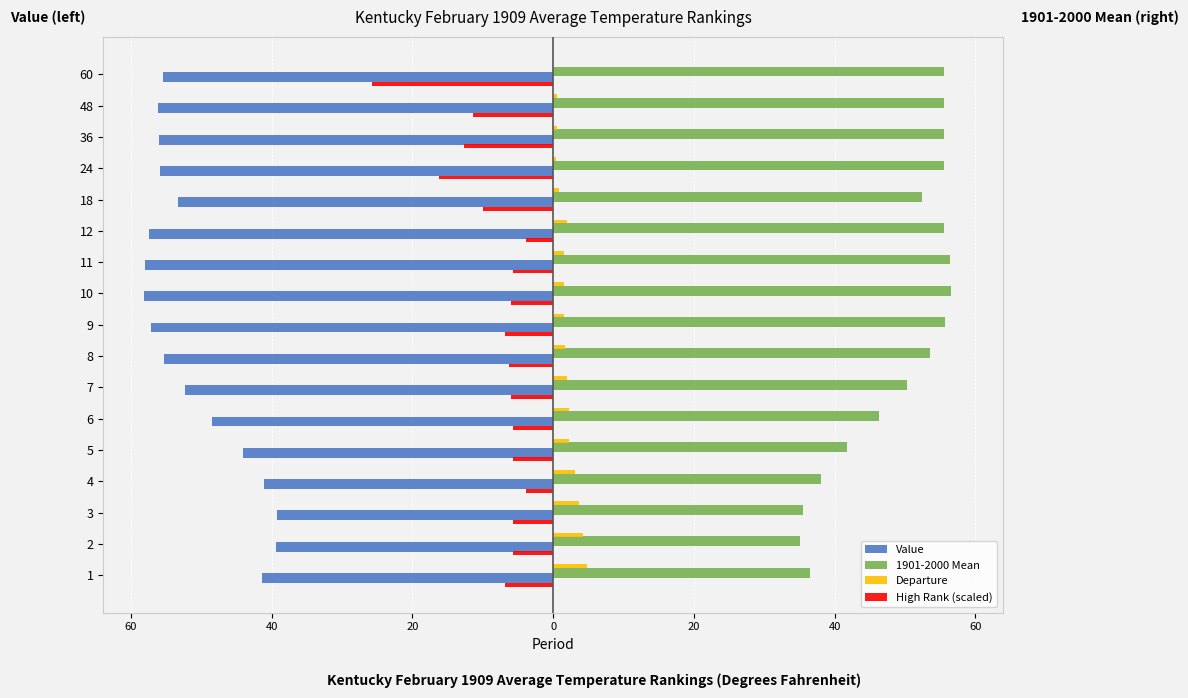

What are all the series names shown in the legend?

Value, 1901-2000 Mean, Departure, High Rank (scaled)